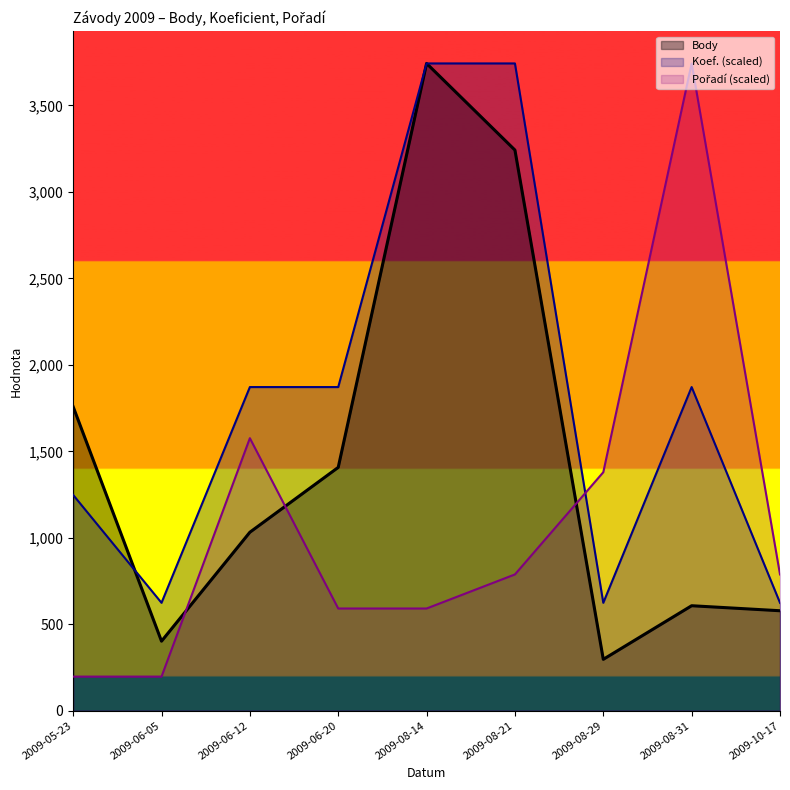

Between 2009-06-20 and 2009-10-17, which is larger?

2009-06-20